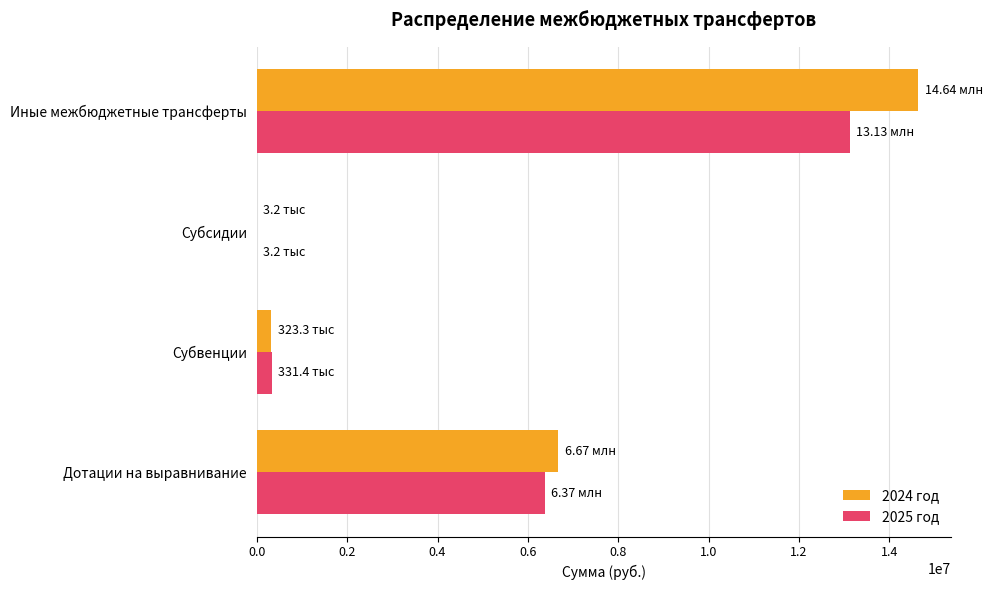

What is the sum of all 2025 год values?

19837923.4